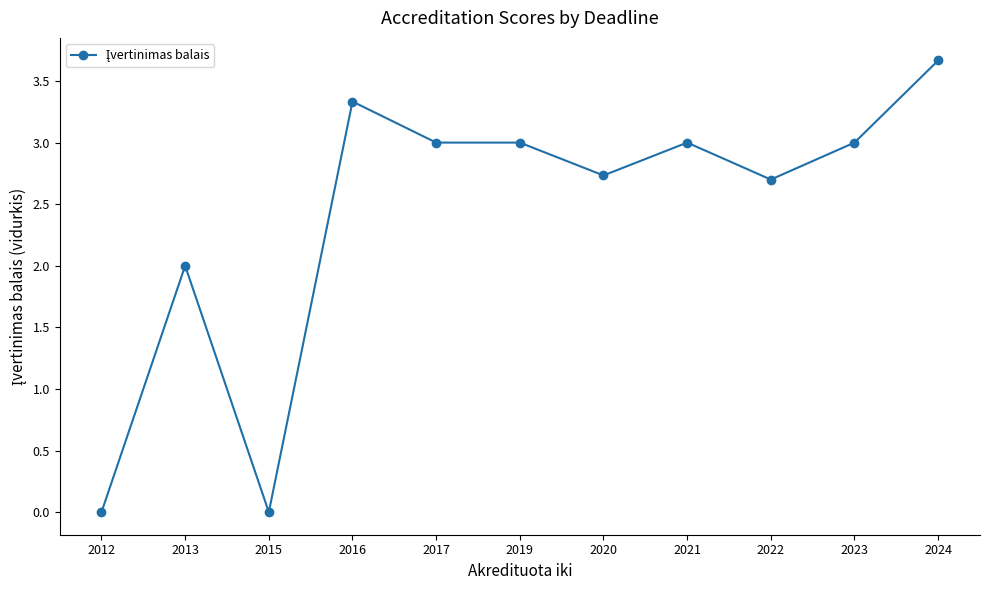

The value at 2016 is 2.1. True or false?

False